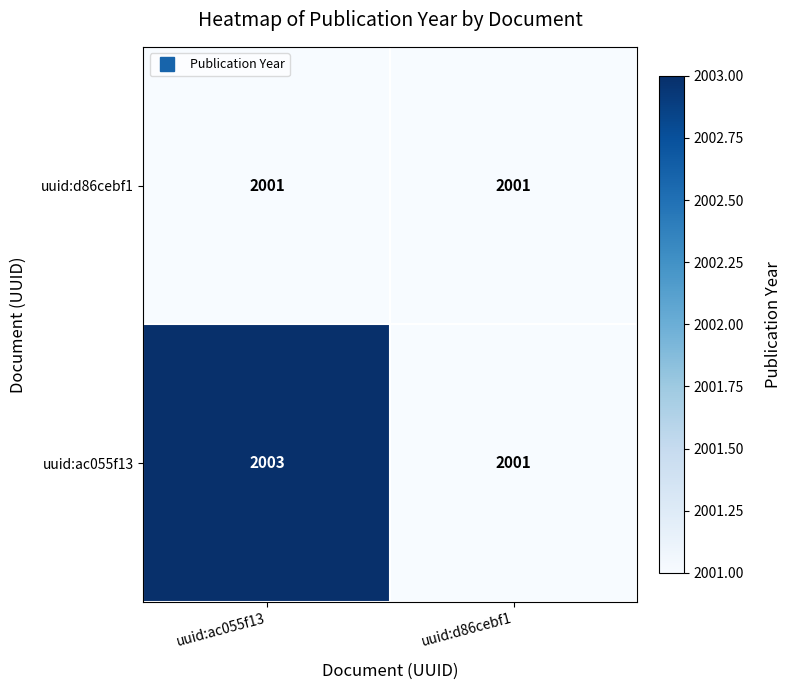

What is the average value of the uuid:ac055f13 series?

2002